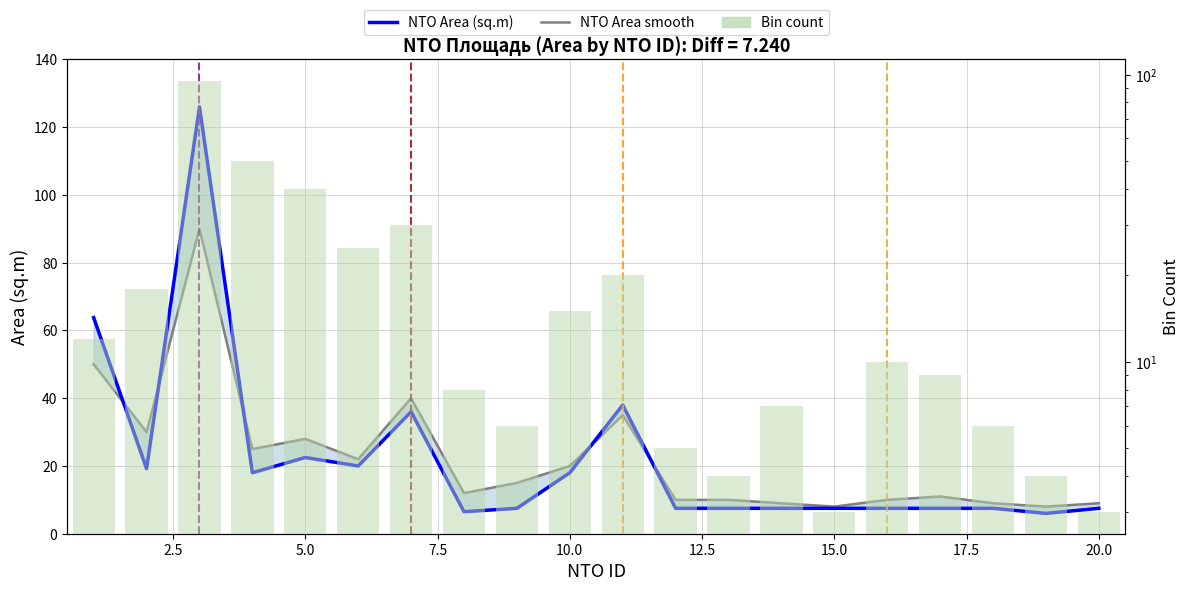

What is the lowest value of the NTO Area (sq.m) series?

6.0